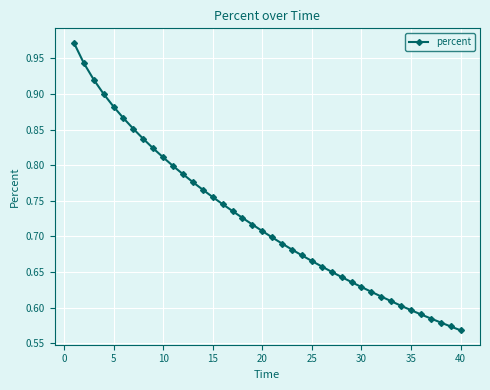

What is the sum of all values?

28.9